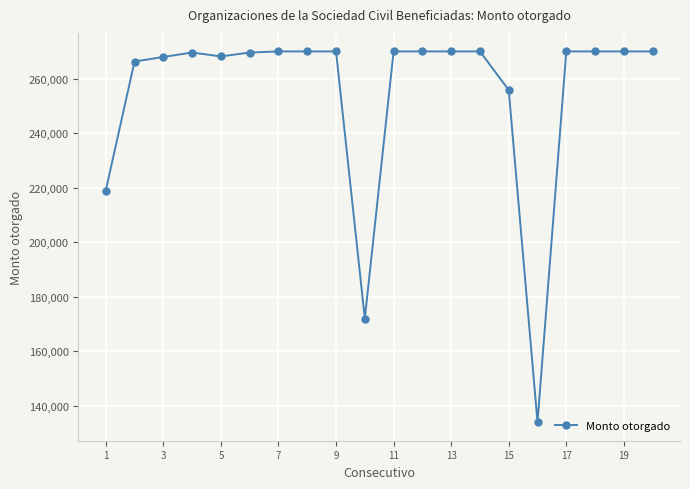

What is the maximum value shown in the chart?

270000.0